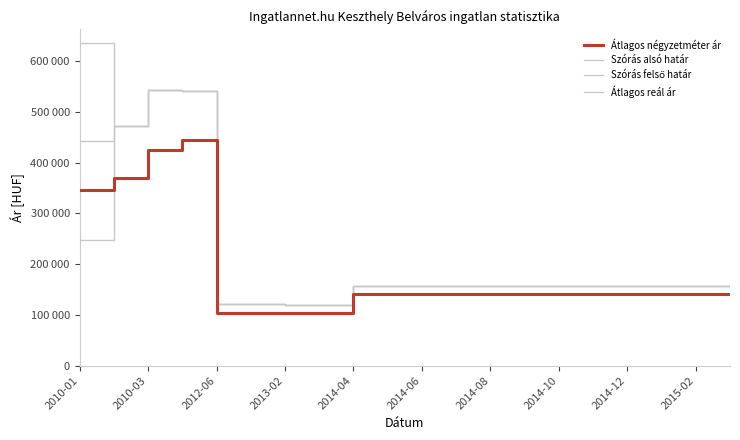

Which series has the largest total across all categories?

Szórás felső határ